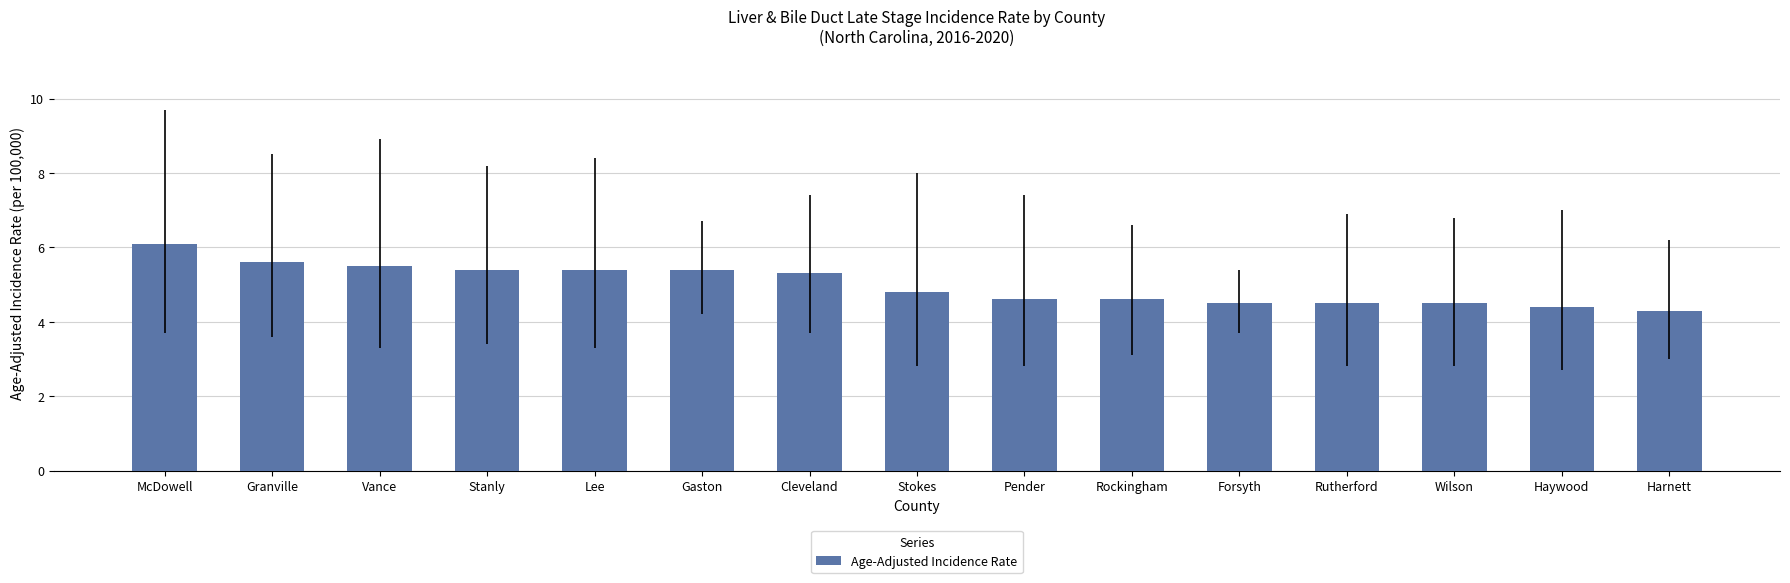

Are the bars grouped side by side (vs. stacked)?

No